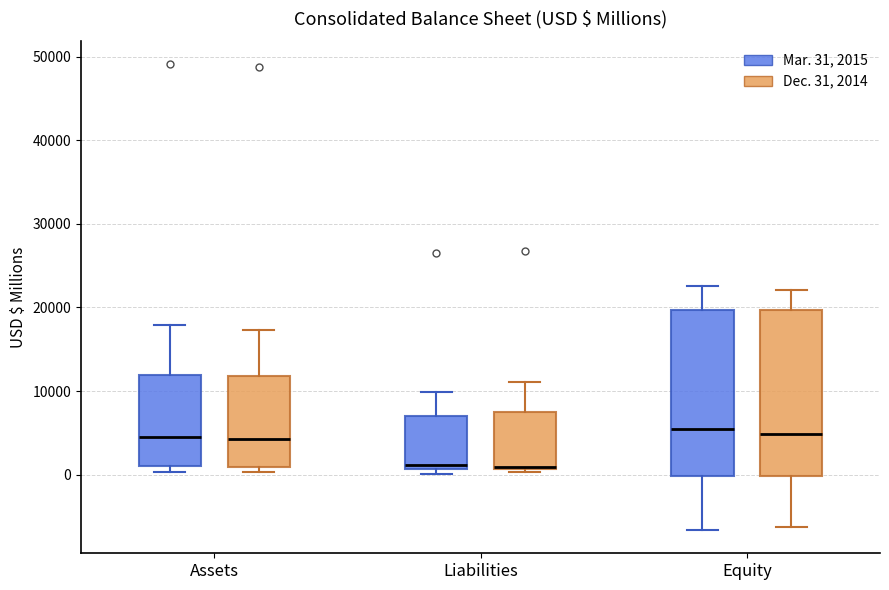

Where does the upper whisker of the box for Liabilities (Mar. 31, 2015) end on the y-axis? The values are not printed on the chart, so give them approximately, as read against the axis.

10000